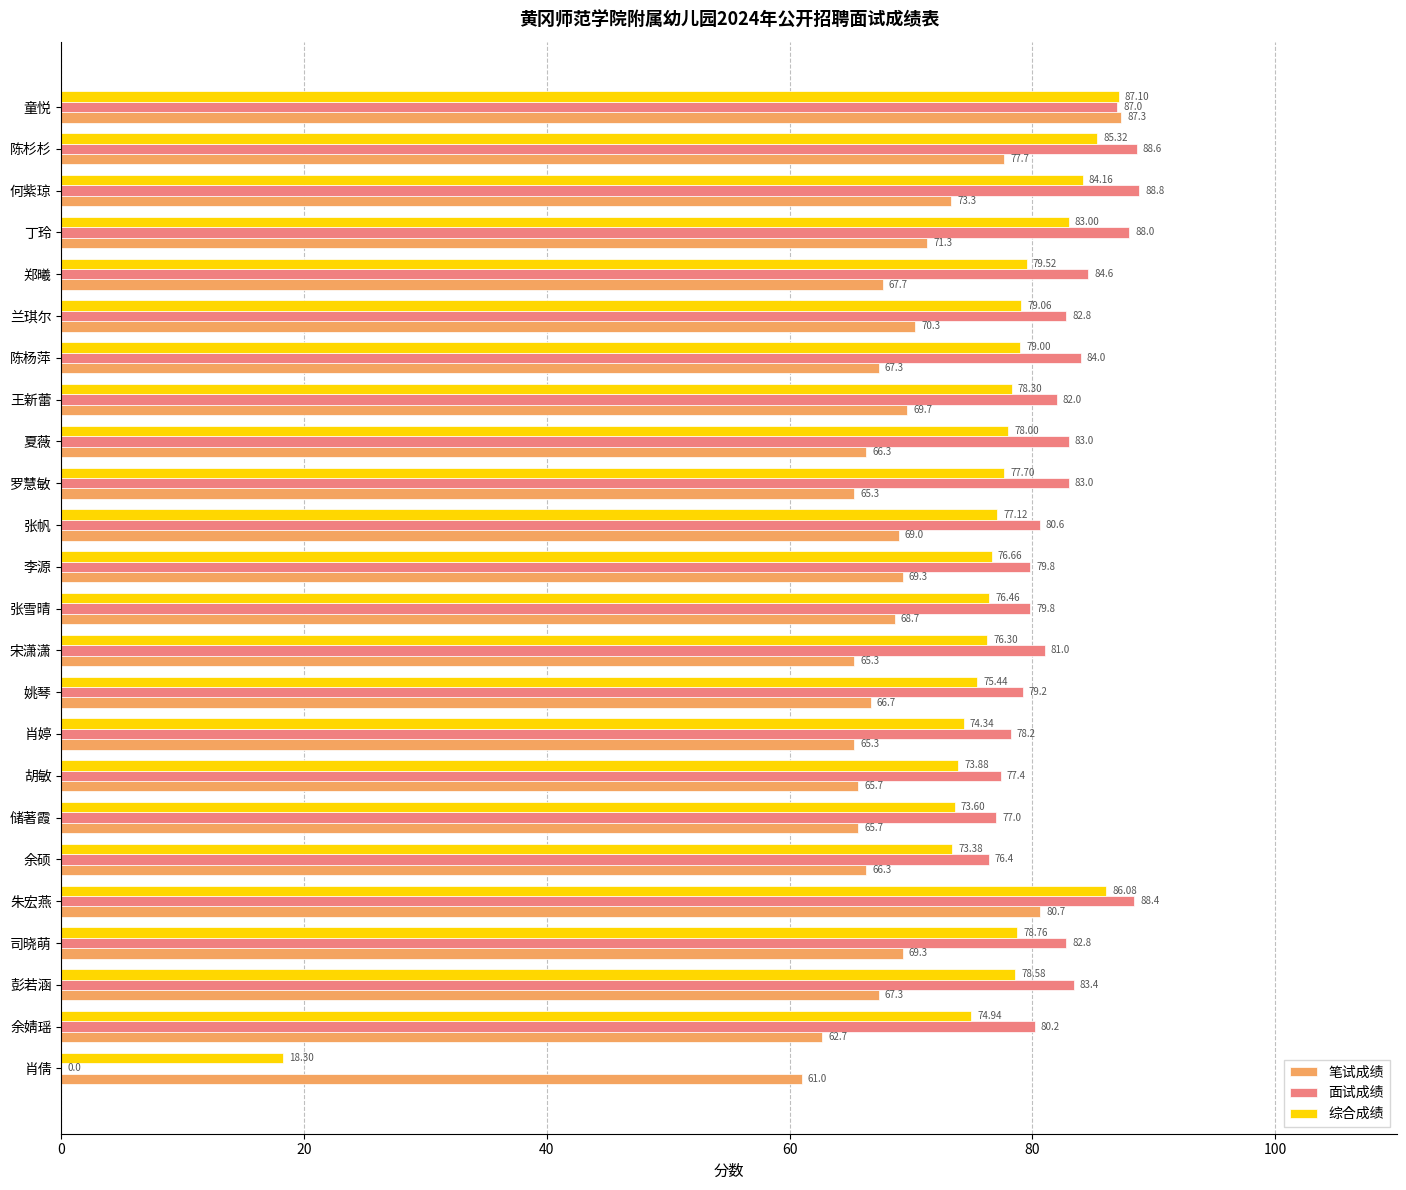

Which series has the largest total across all categories?

面试成绩